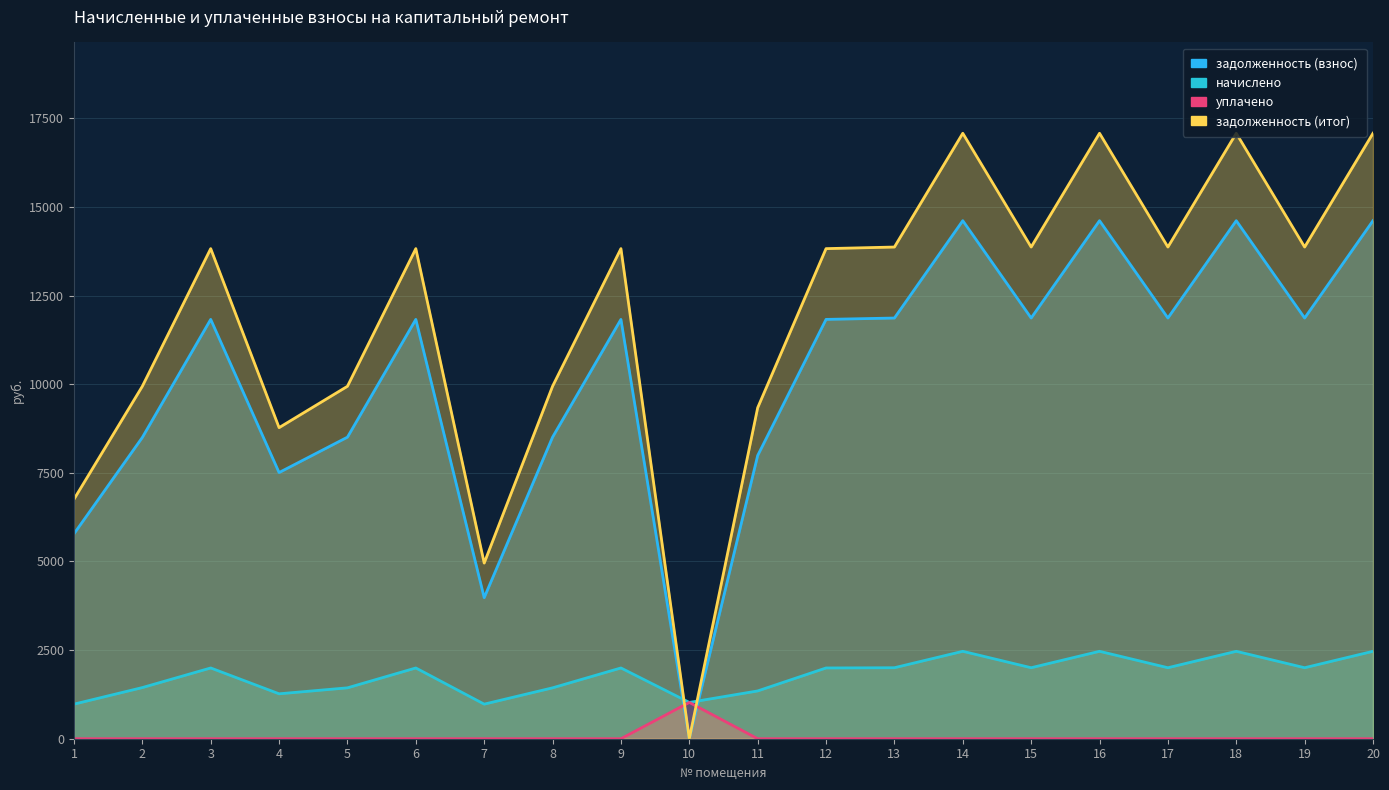

After their last crossing, which series has the higher values: задолженность (итог) or начислено?

задолженность (итог)